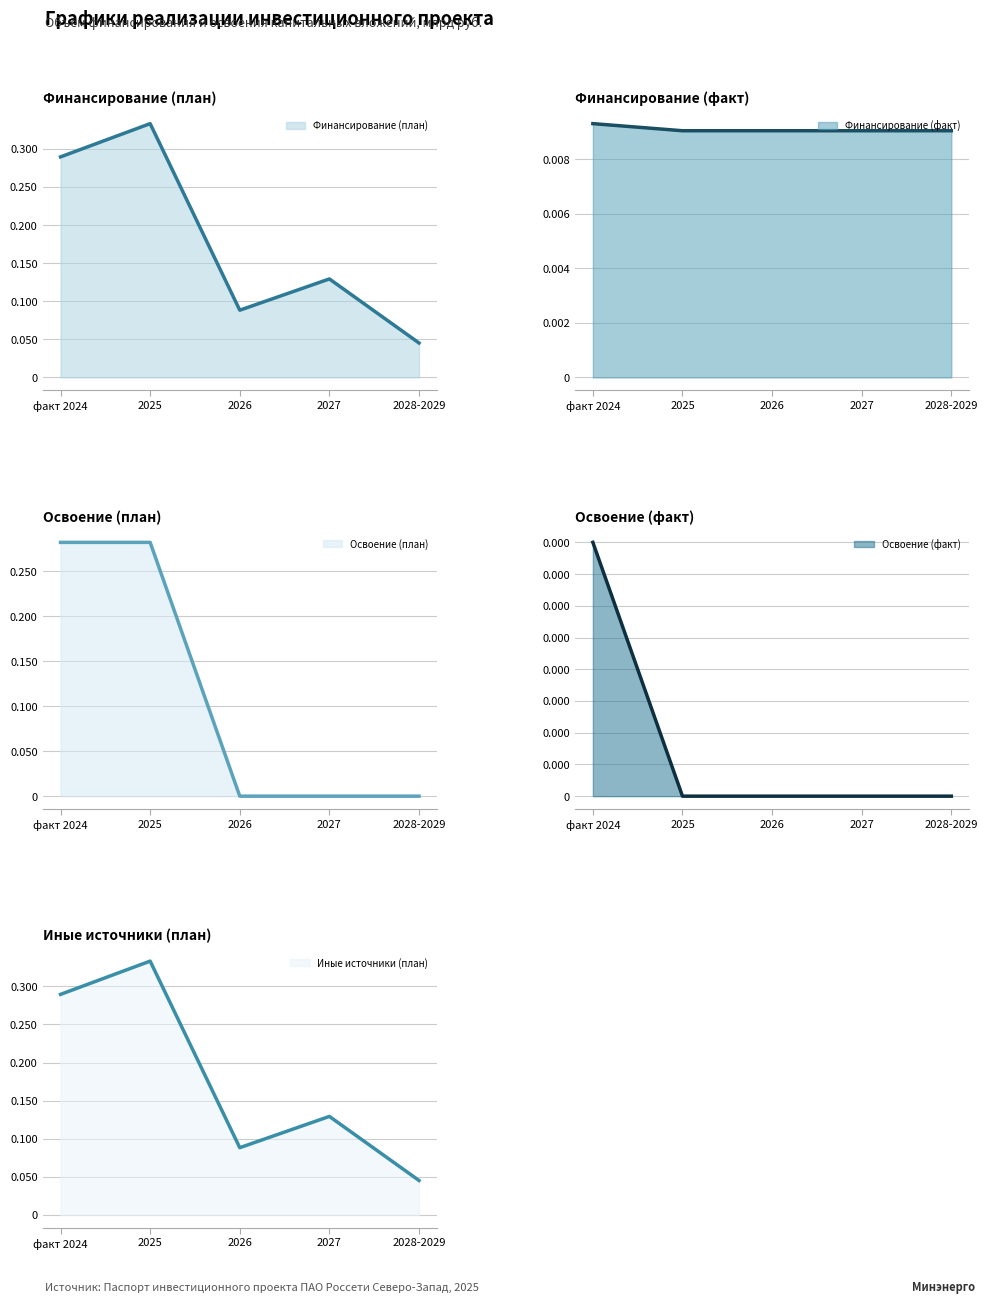

How many positive values does the Освоение (факт) (line) series have?

1